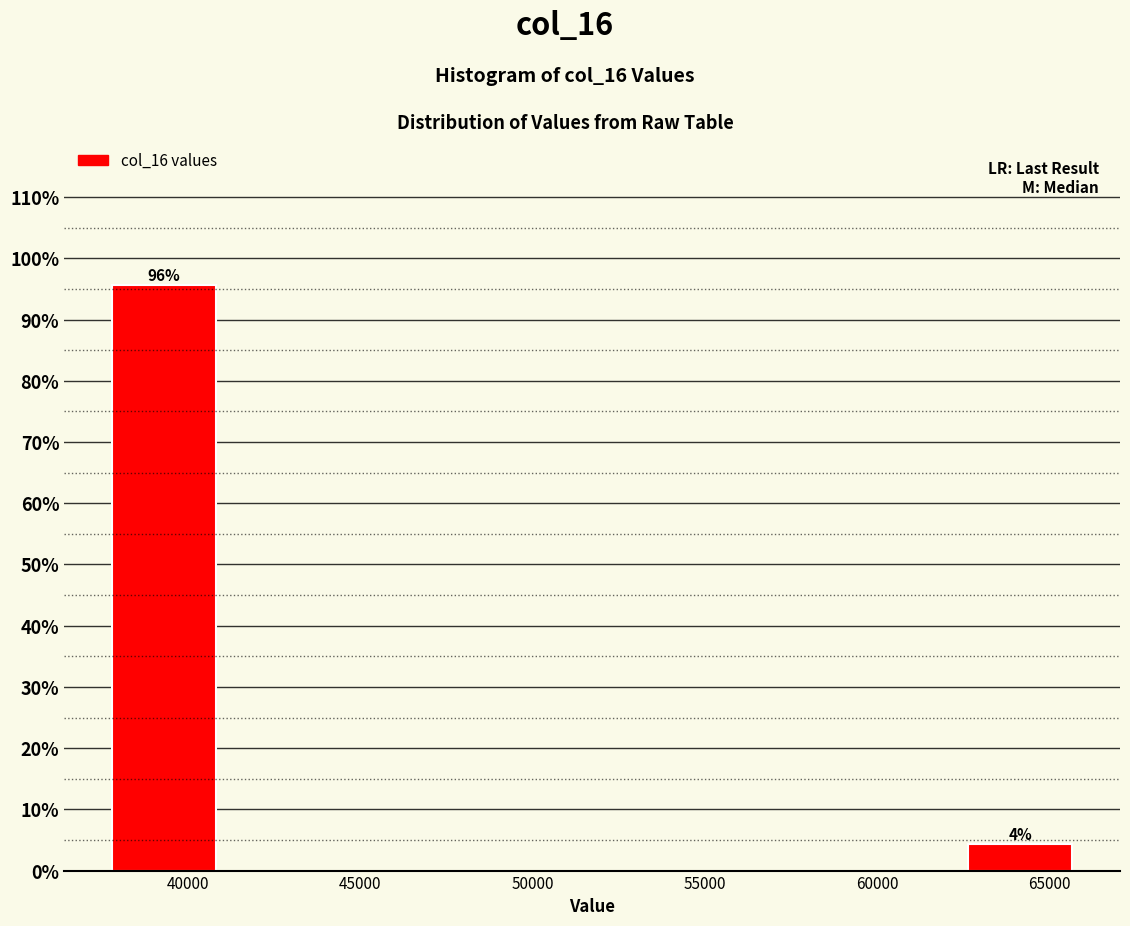

Over which range of the x-axis is the bar tallest?

37500 to 41000